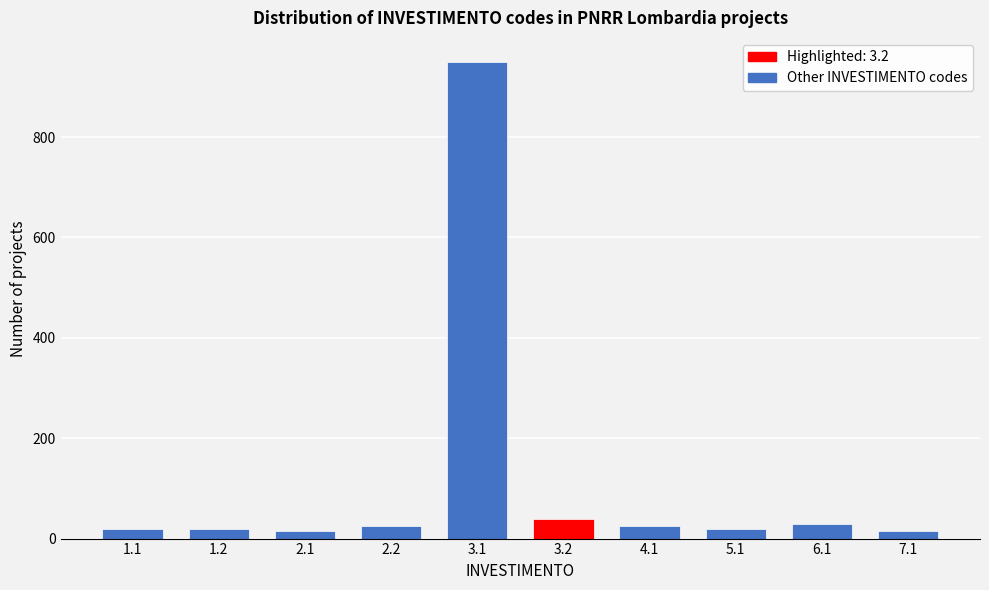

Reading left to right, list all the values displayed in this chart.

20	20	15	25	950	40	25	20	30	15